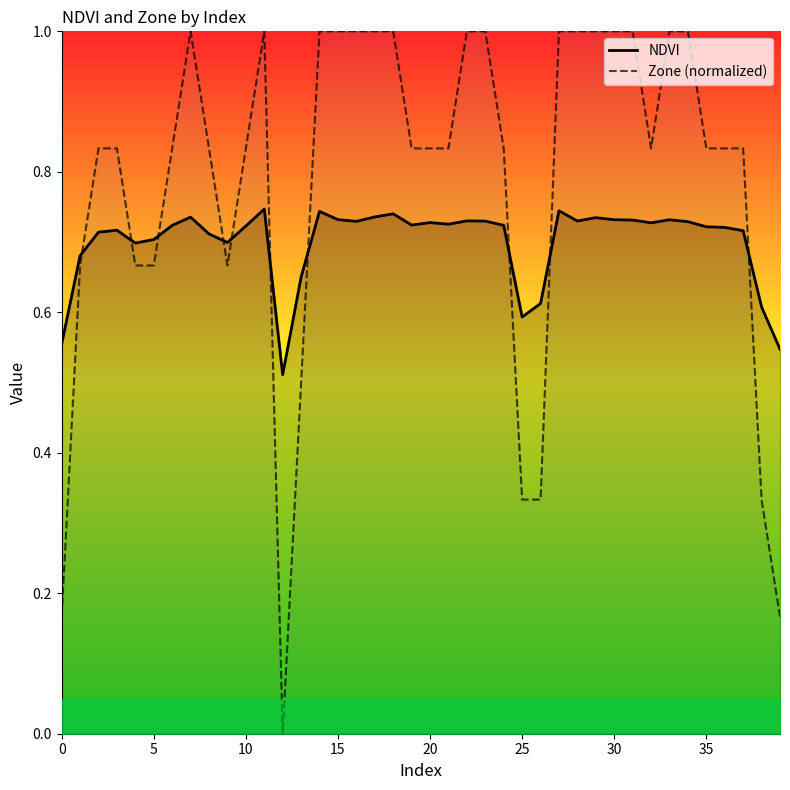

The NDVI series shows 0.9 at 38. True or false?

False